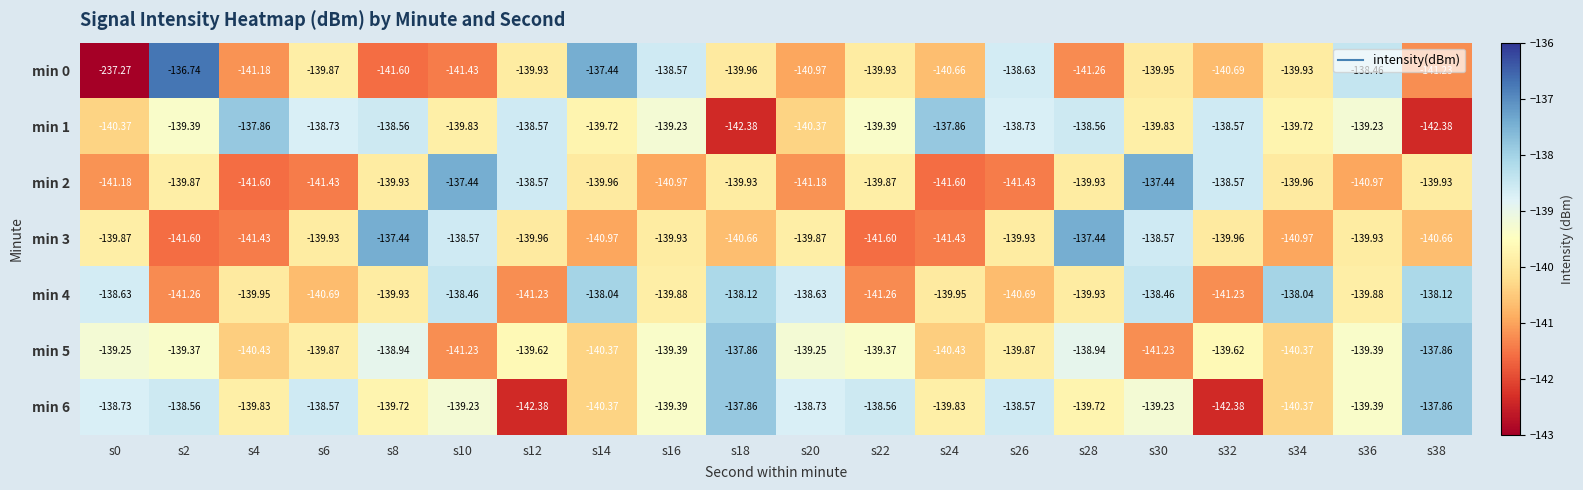

What is the difference between the highest and lowest values at s16?

2.4